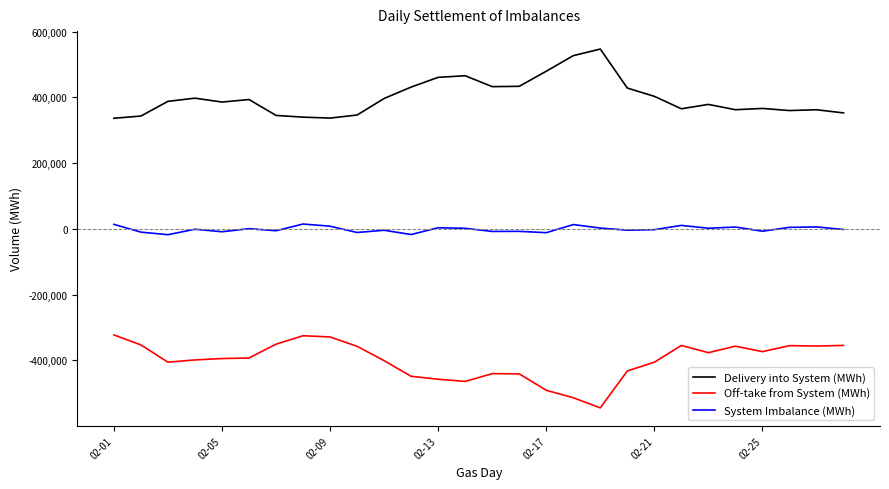

List the series in order of their overall mean, highest first.

Delivery into System (MWh), System Imbalance (MWh), Off-take from System (MWh)